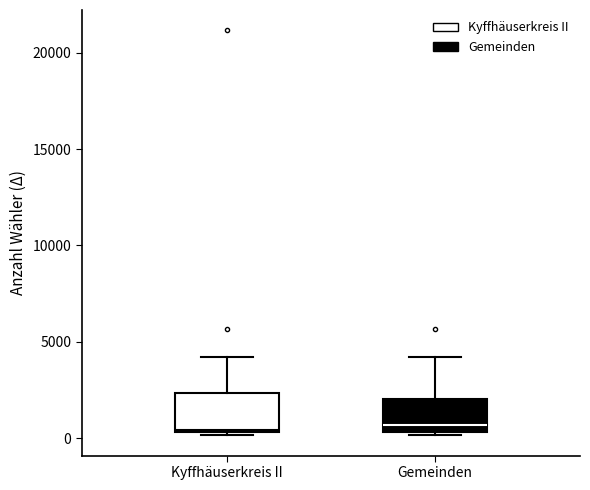

Reading left to right, transcribe this box plot: for each box, give where its median line is, the range the box spans, and where its two whiskers end, as read against the y-axis. The values are not printed on the chart, so give them approximately, as read against the axis.

Kyffhäuserkreis II: median 500, box 500 to 2500, whiskers 0 to 4000
Gemeinden: median 500 (just above the box's lower edge), box 500 to 2000, whiskers 0 to 4000